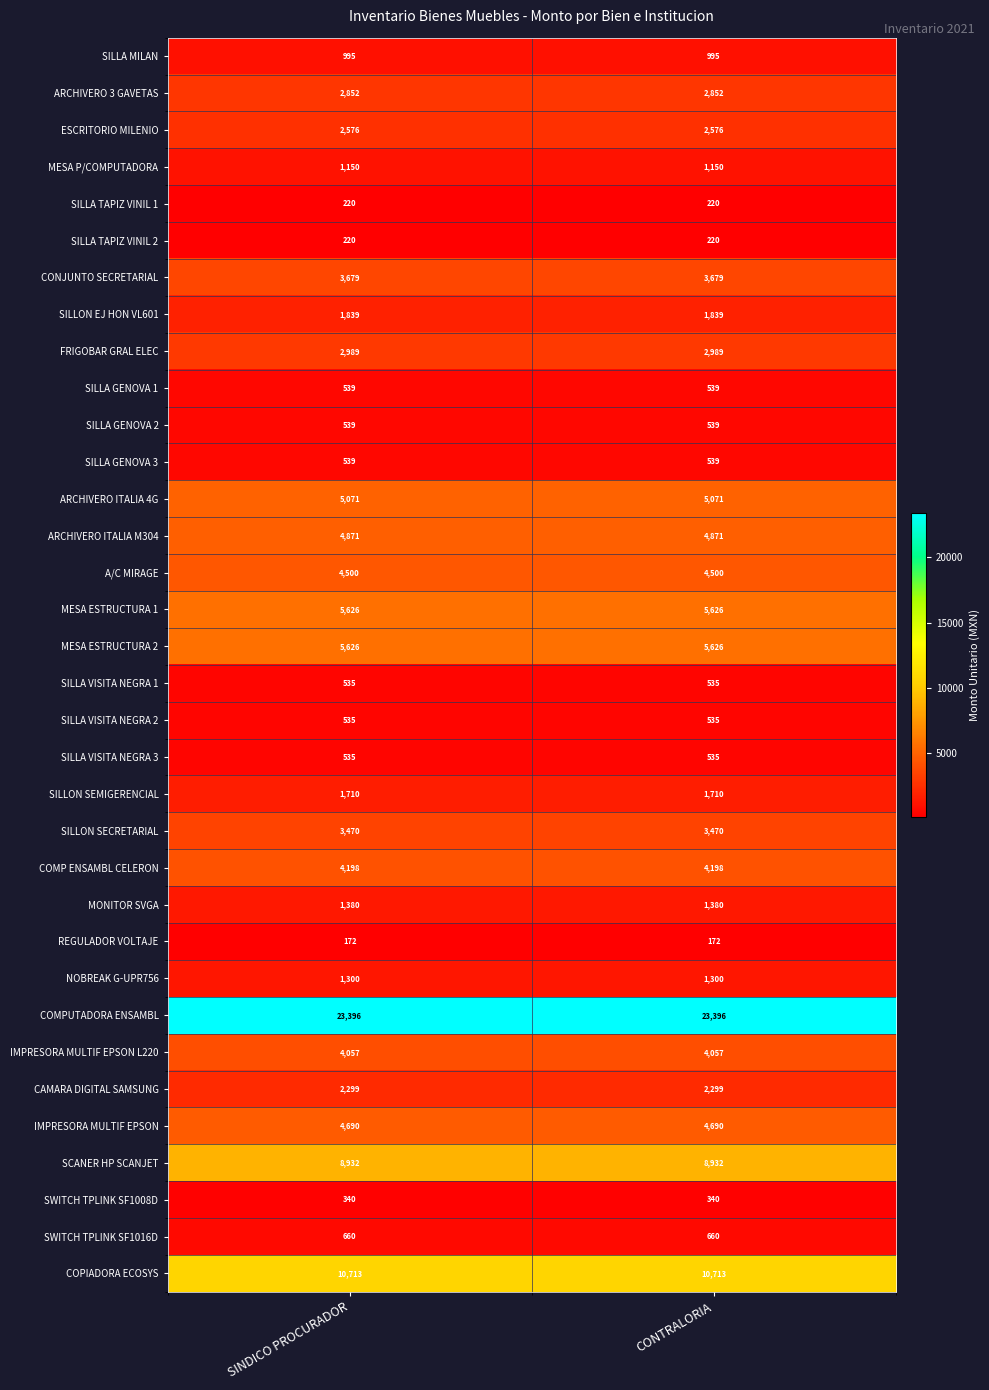

What value does the A/C MIRAGE series have at CONTRALORIA?

4500